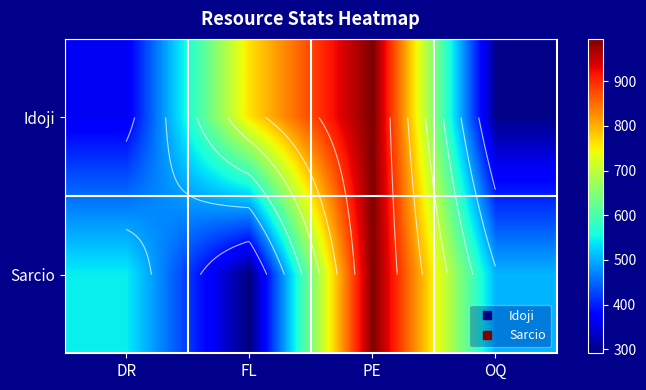

What is the difference between the maximum and minimum values in the Sarcio series?

703